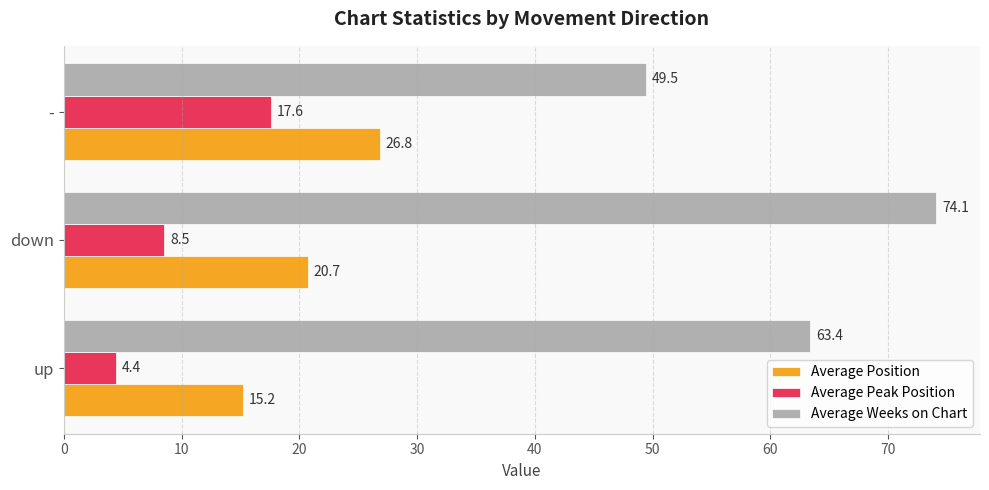

At which category is the sum across all series the highest?

down